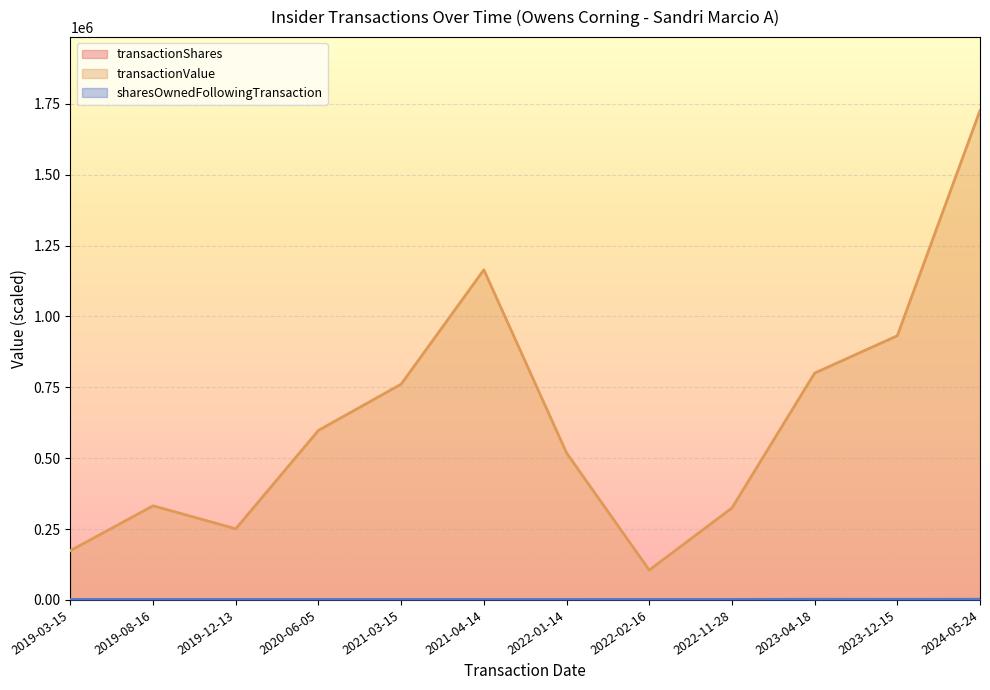

The value of sharesOwnedFollowingTransaction at 2022-11-28 is 1857.1. True or false?

True